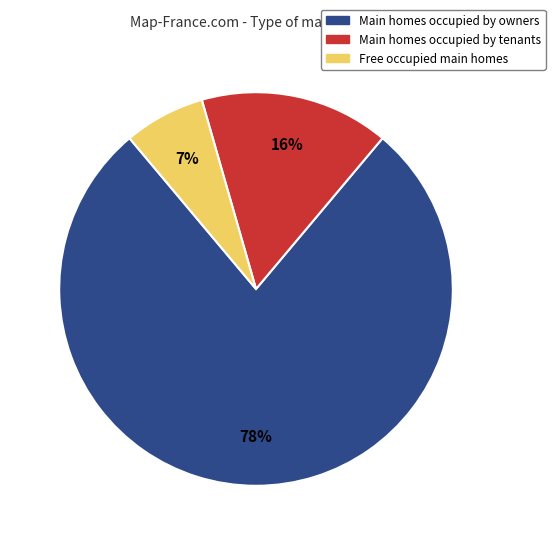

To the nearest percent, what is the average slice percentage?

33%